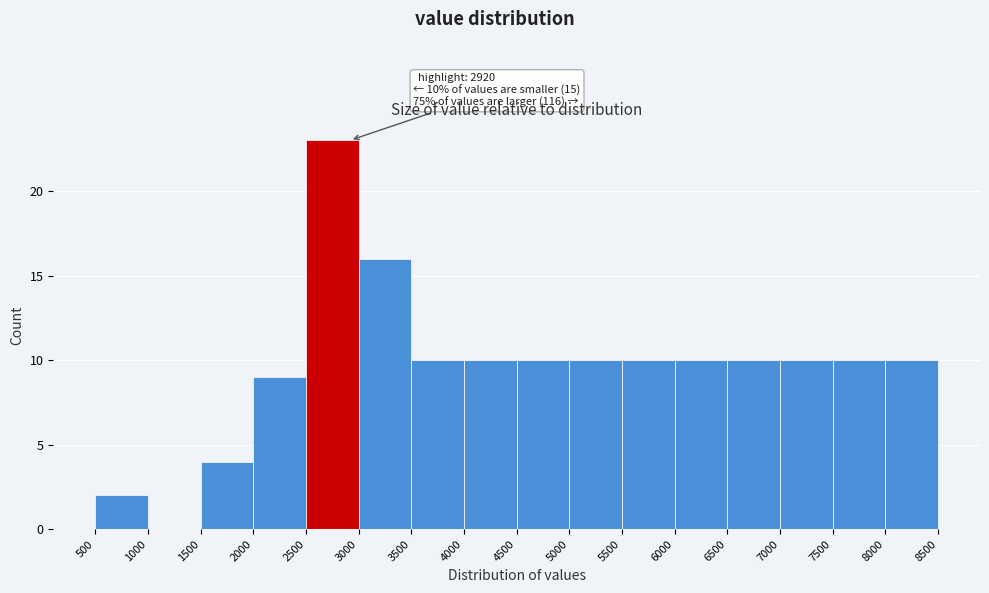

Over which range of the x-axis is the bar tallest?

2500 to 3000